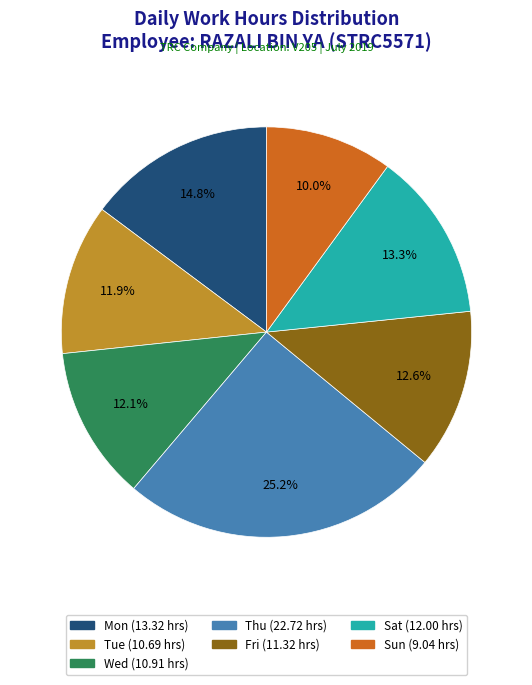

How many segments does this pie chart have?

7